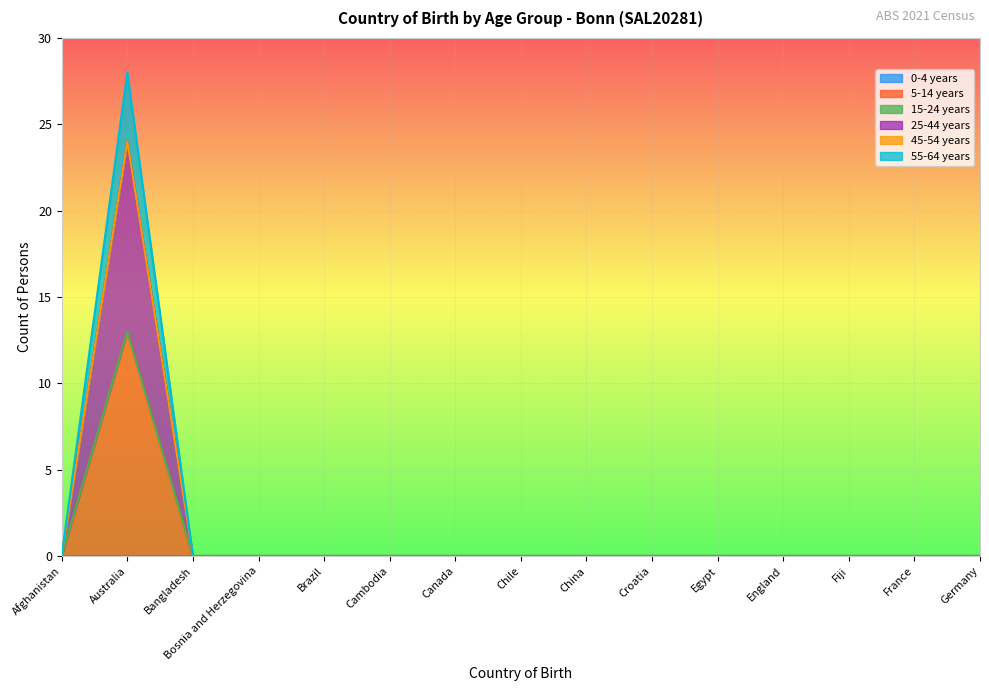

List the series in order of their peak value, highest first.

5-14 years, 25-44 years, 55-64 years